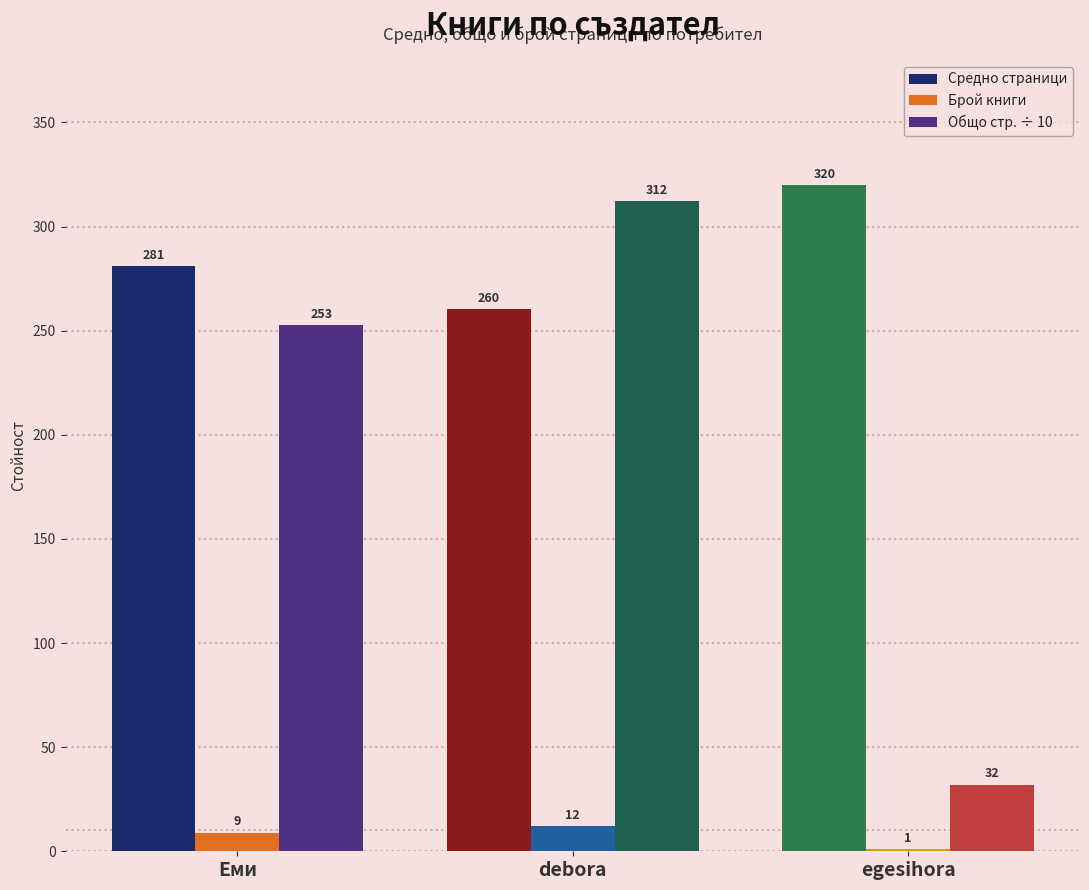

What is the highest value of the Общо стр. ÷ 10 series?

312.4